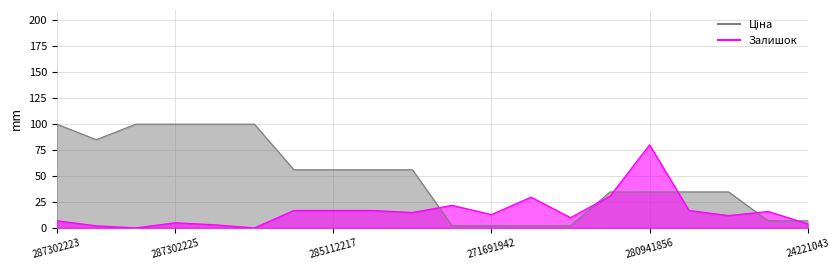

How many data points in Залишок are less than 14?

10